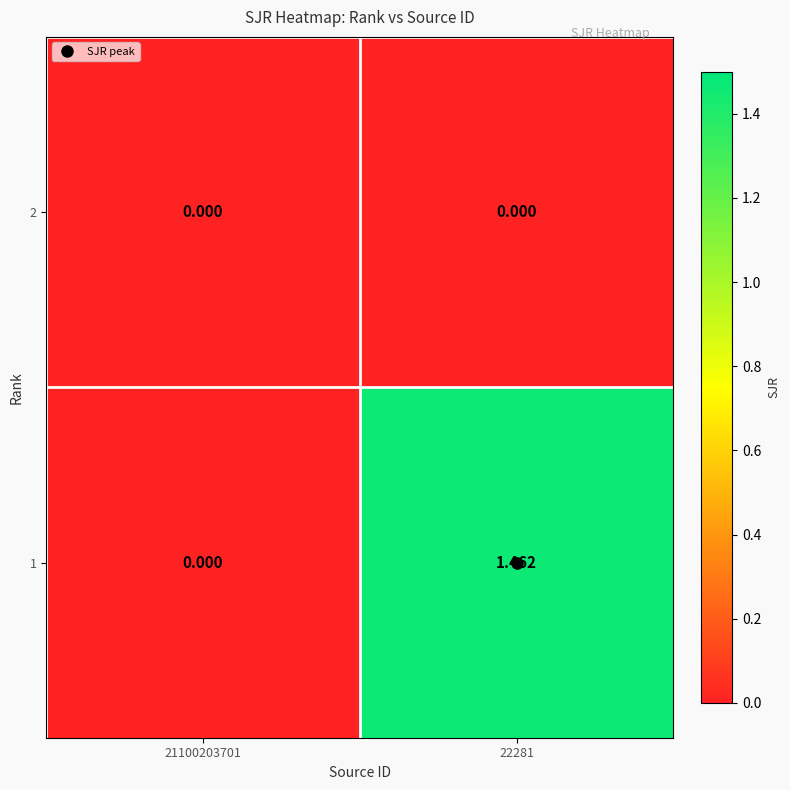

Is the value of 1 at 22281 greater than the value of 2 at 21100203701?

Yes